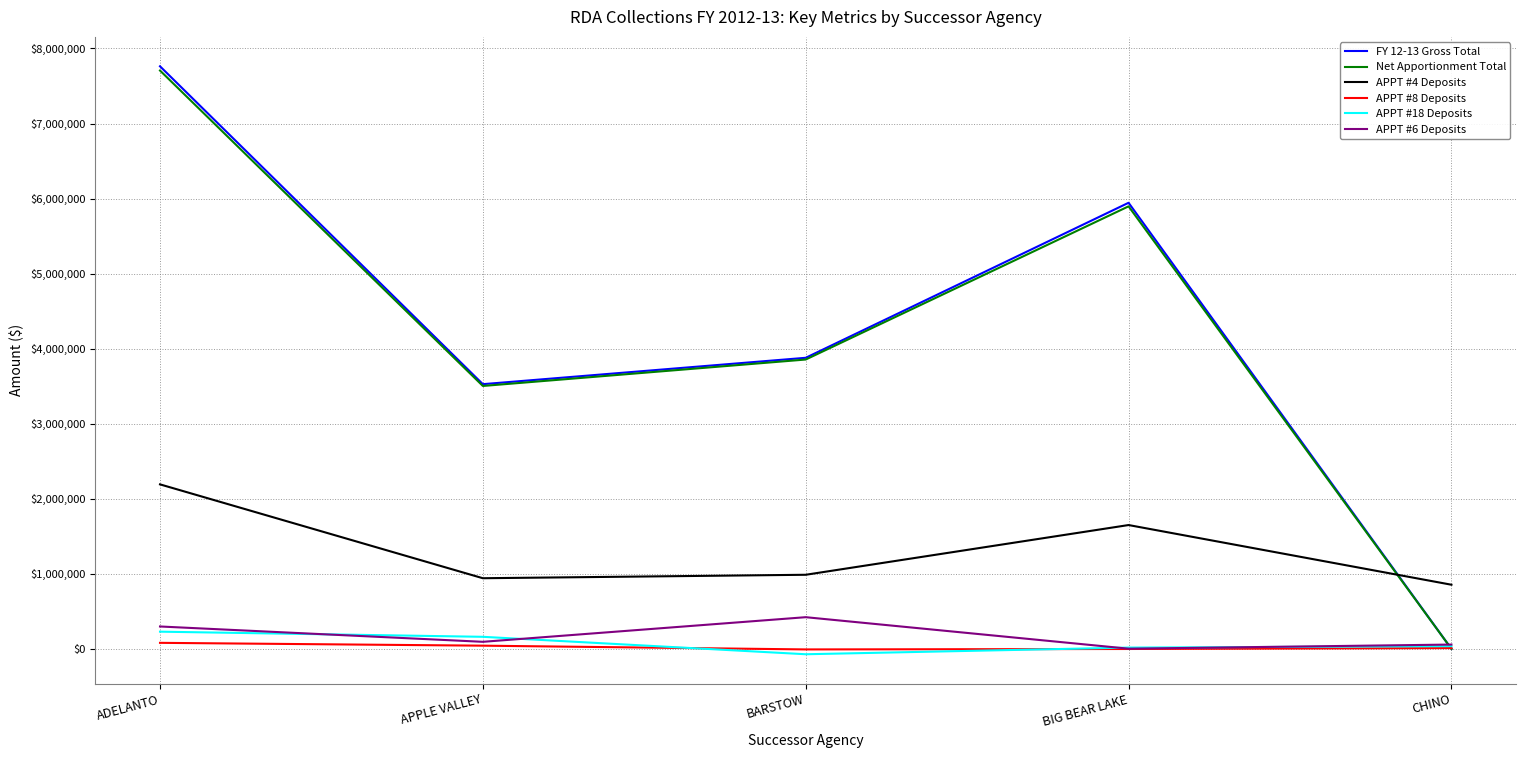

Which label corresponds to the smallest value in the chart?

BARSTOW